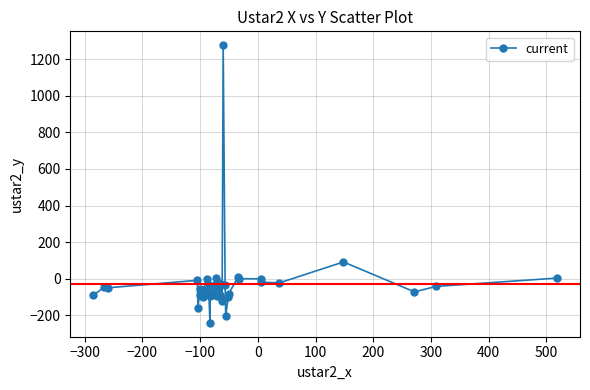

What is the value of the 31st point from the left?

-82.2